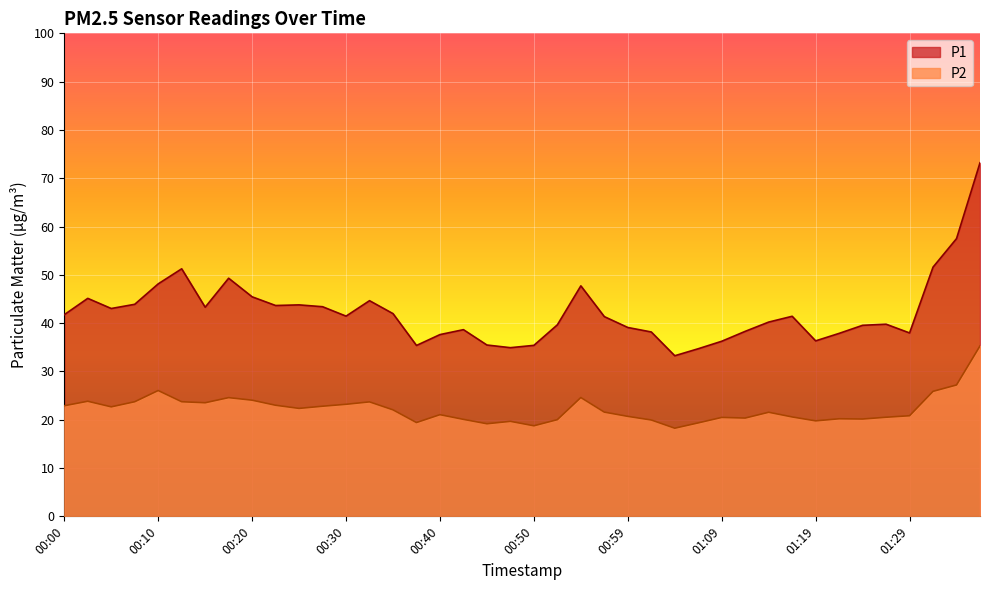

Which series has the largest total across all categories?

P1